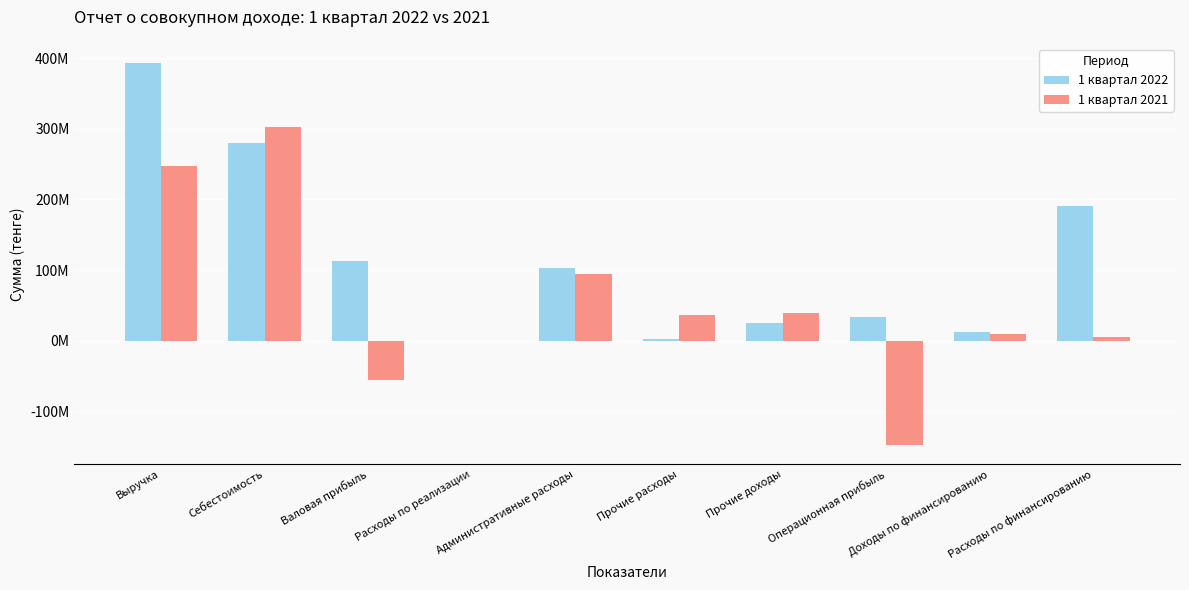

What position from the left is Доходы по финансированию?

9